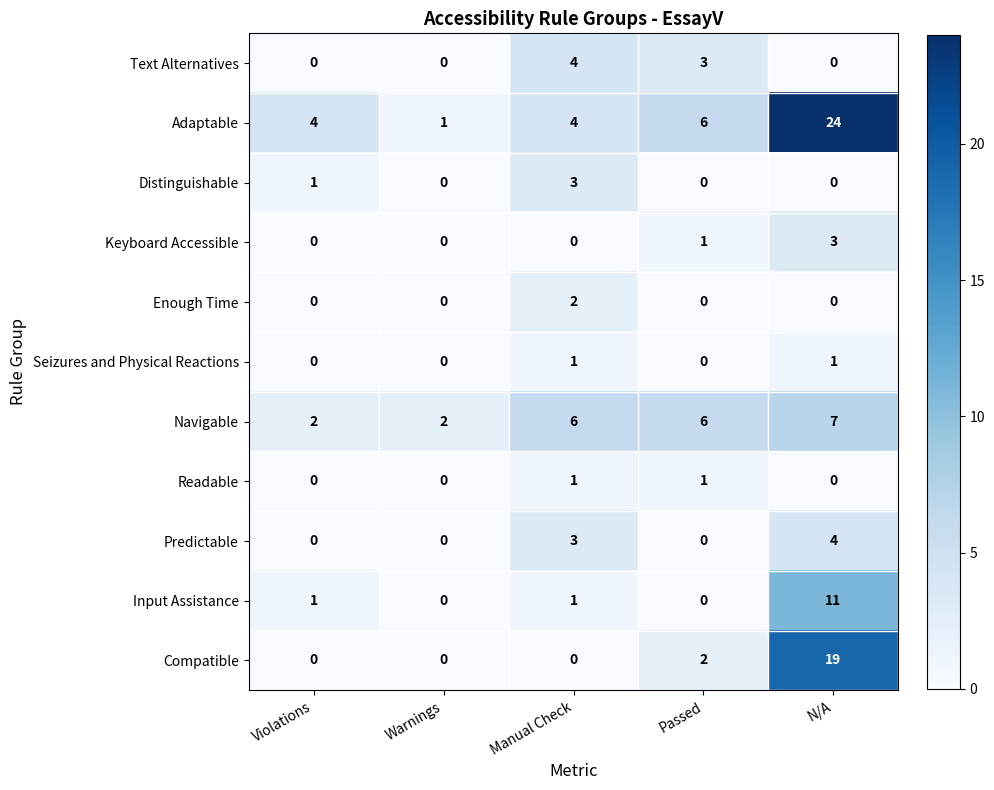

What is the difference between the Predictable values at Manual Check and Passed?

3